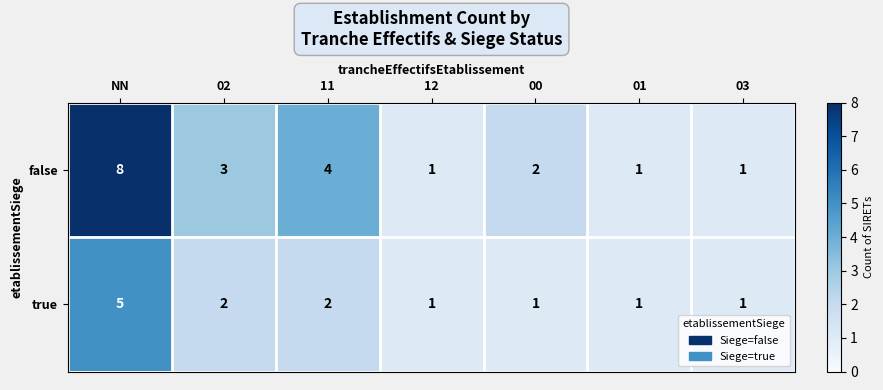

What is the highest value of the true series?

5